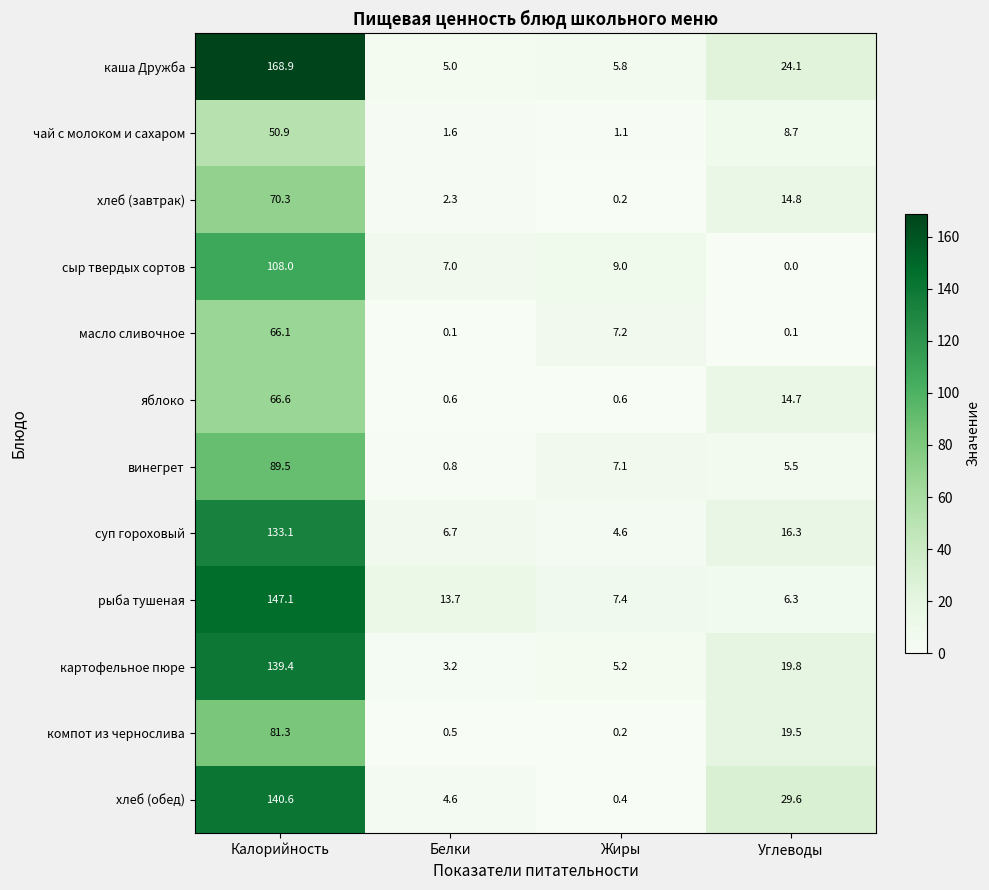

True or false: компот из чернослива has a value of 19.5 at Углеводы.

True